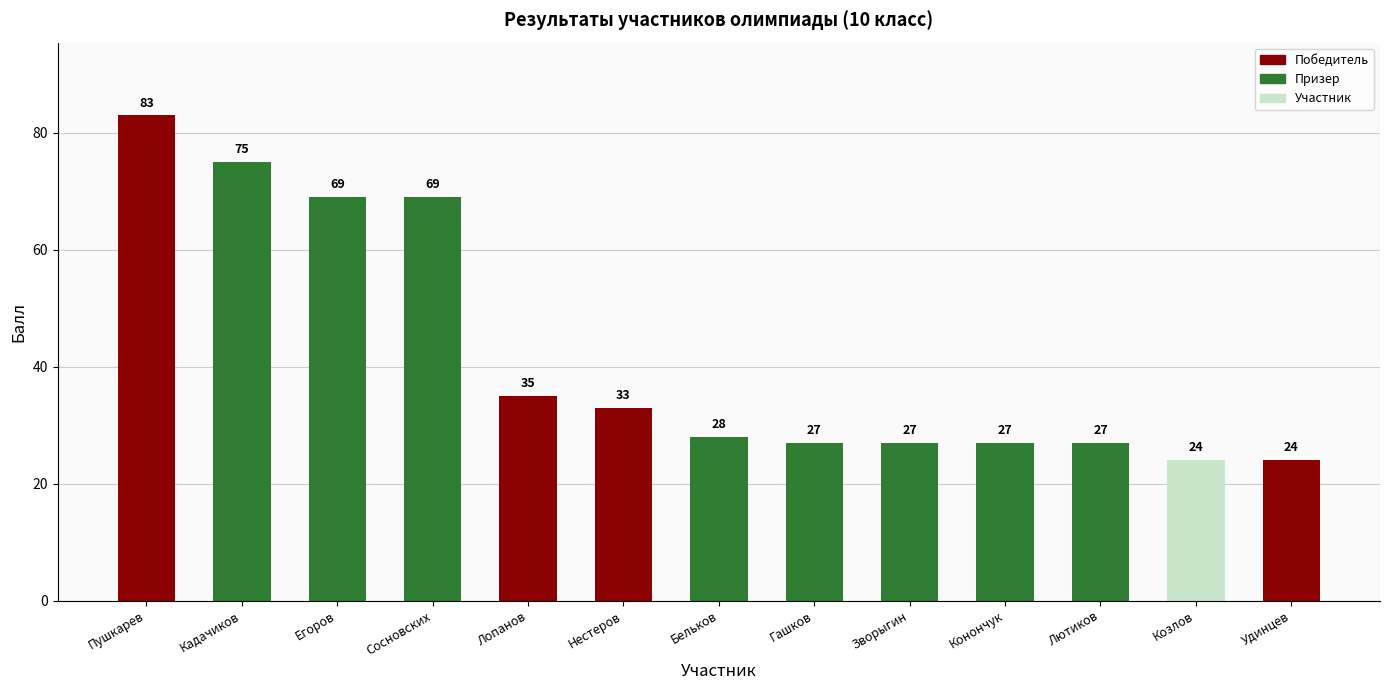

Where does the data first go above 28?

Пушкарев